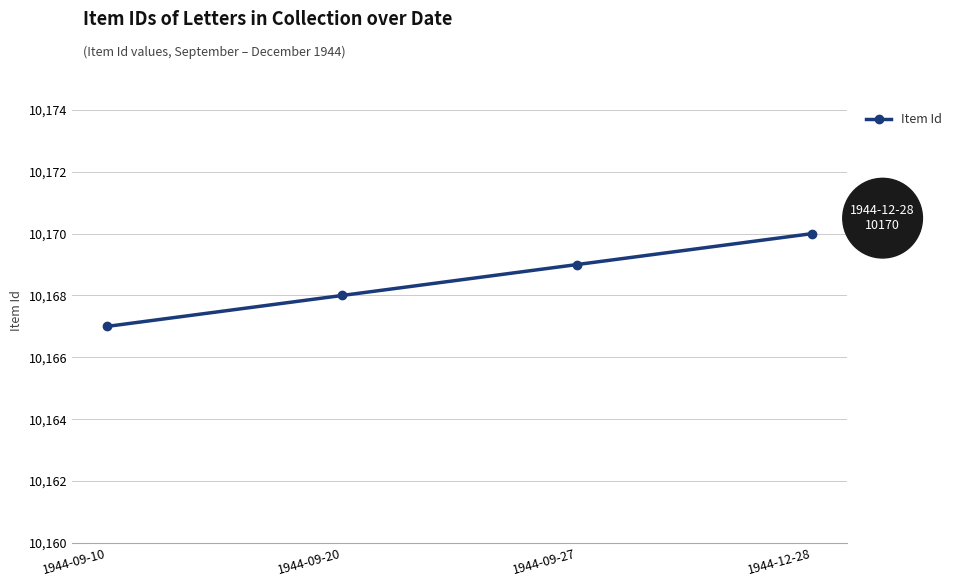

What is the ratio of the value at 1944-09-20 to the value at 1944-12-28?

1.0